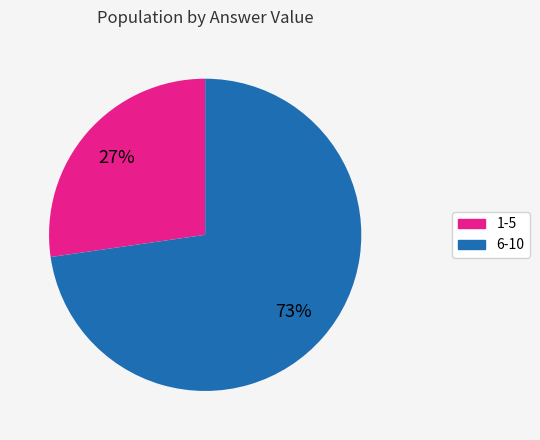

Is there any slice that represents more than half of the pie?

Yes